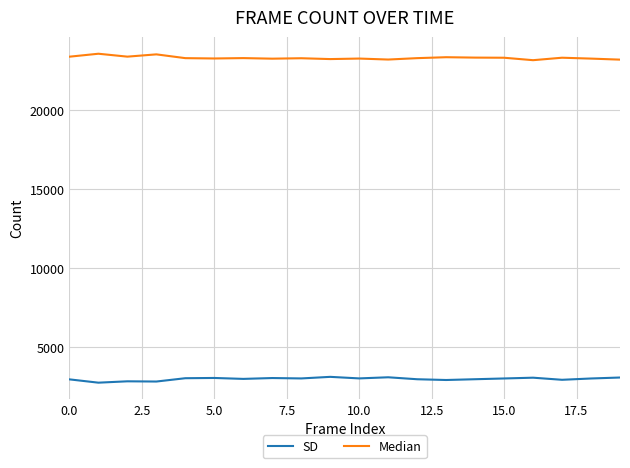

Rank the series by their maximum value, from highest to lowest.

Median, SD